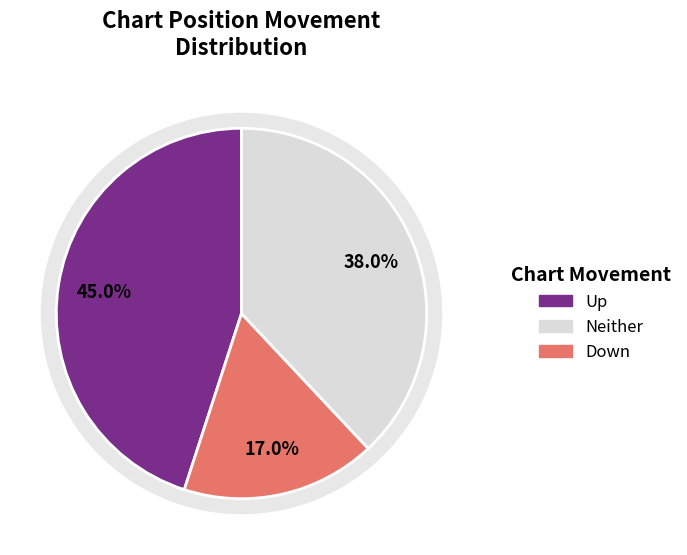

Does - account for over 50% of the chart?

No